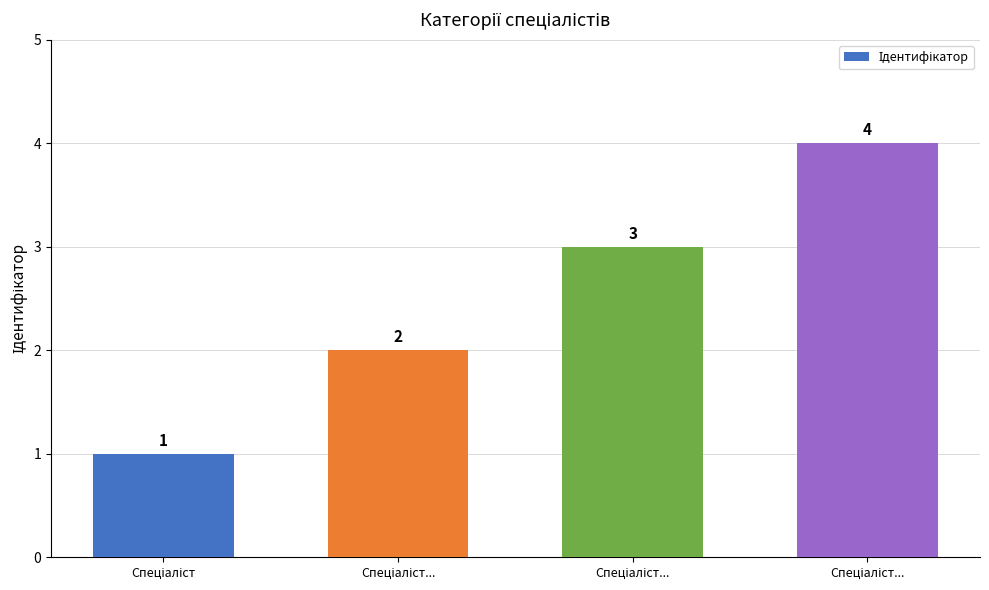

Reading left to right, what are all the values shown in this chart?

Спеціаліст=1	Спеціаліст...=2	Спеціаліст...=3	Спеціаліст...=4